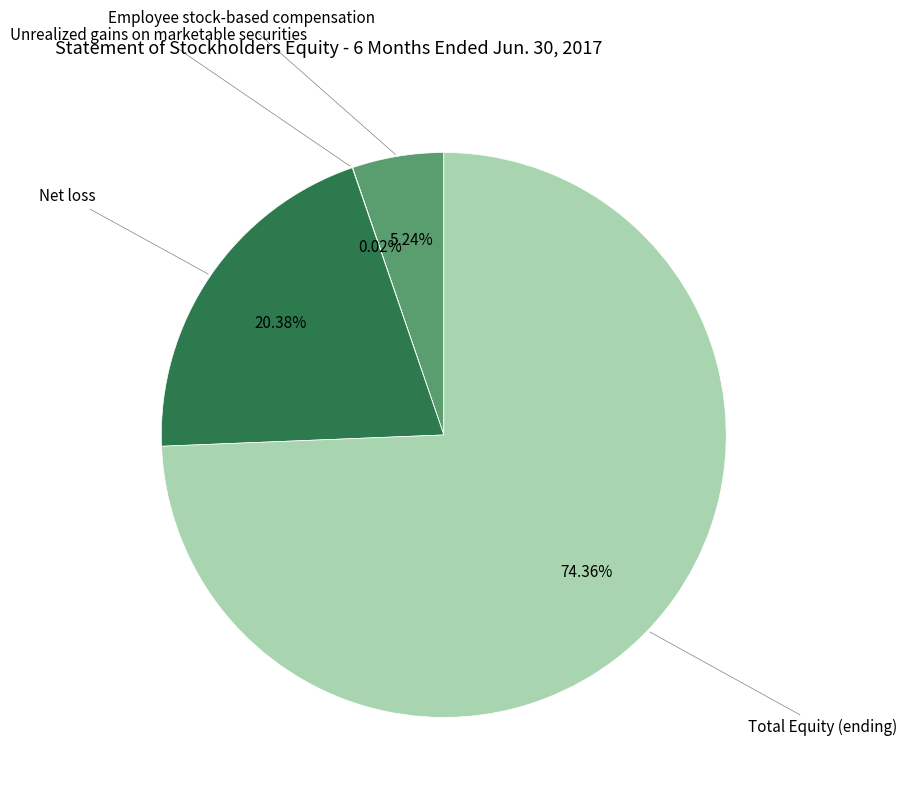

Does any single category account for the majority?

Yes